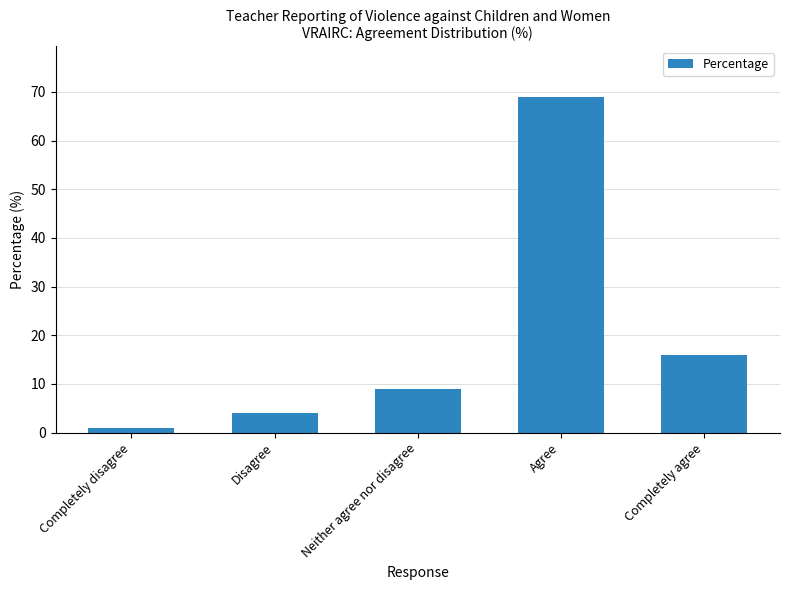

What is the change in value from Agree to Completely agree?

-53